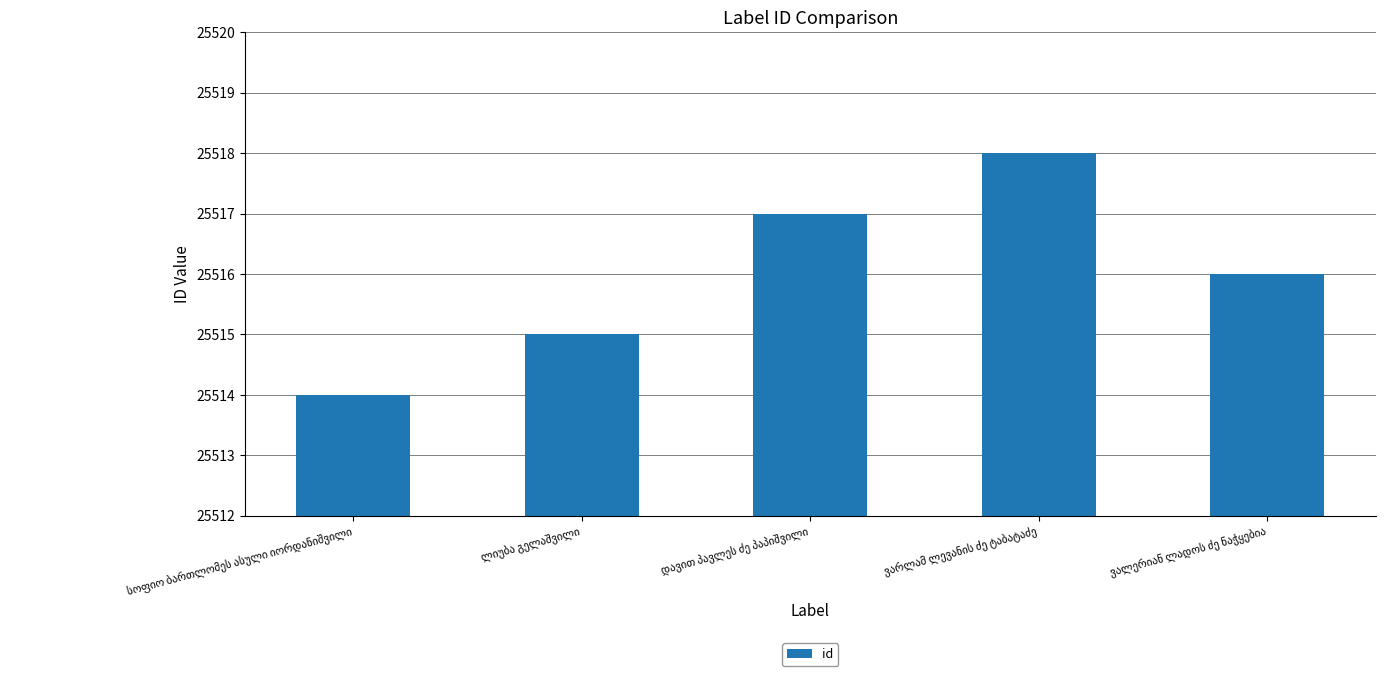

Reading left to right, extract all data points from this chart.

25514	25515	25517	25518	25516